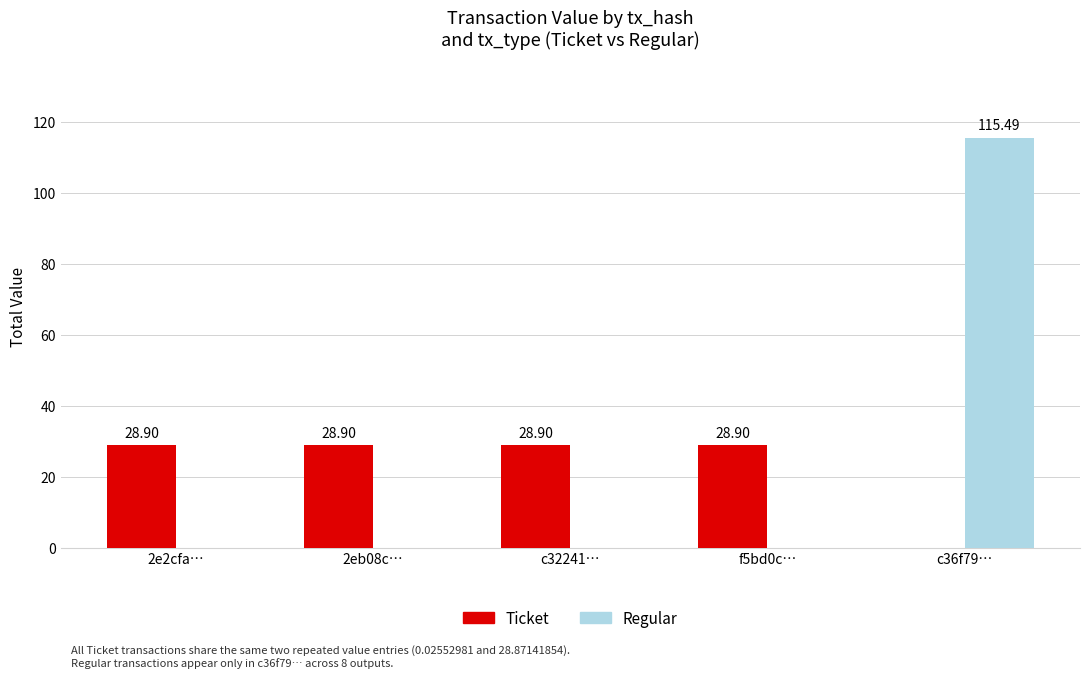

What are all the series names shown in the legend?

Ticket, Regular